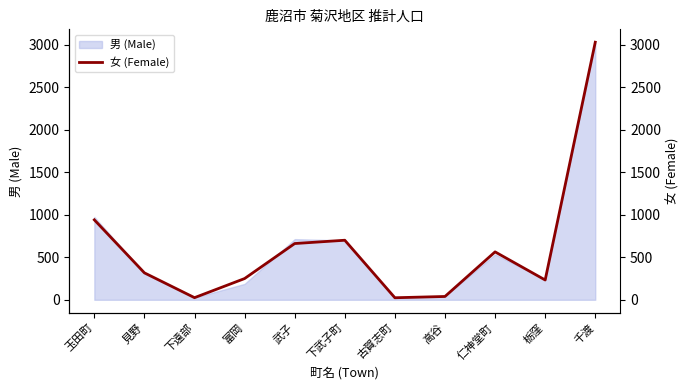

What is the difference between the values at 見野 and 玉田町?

624